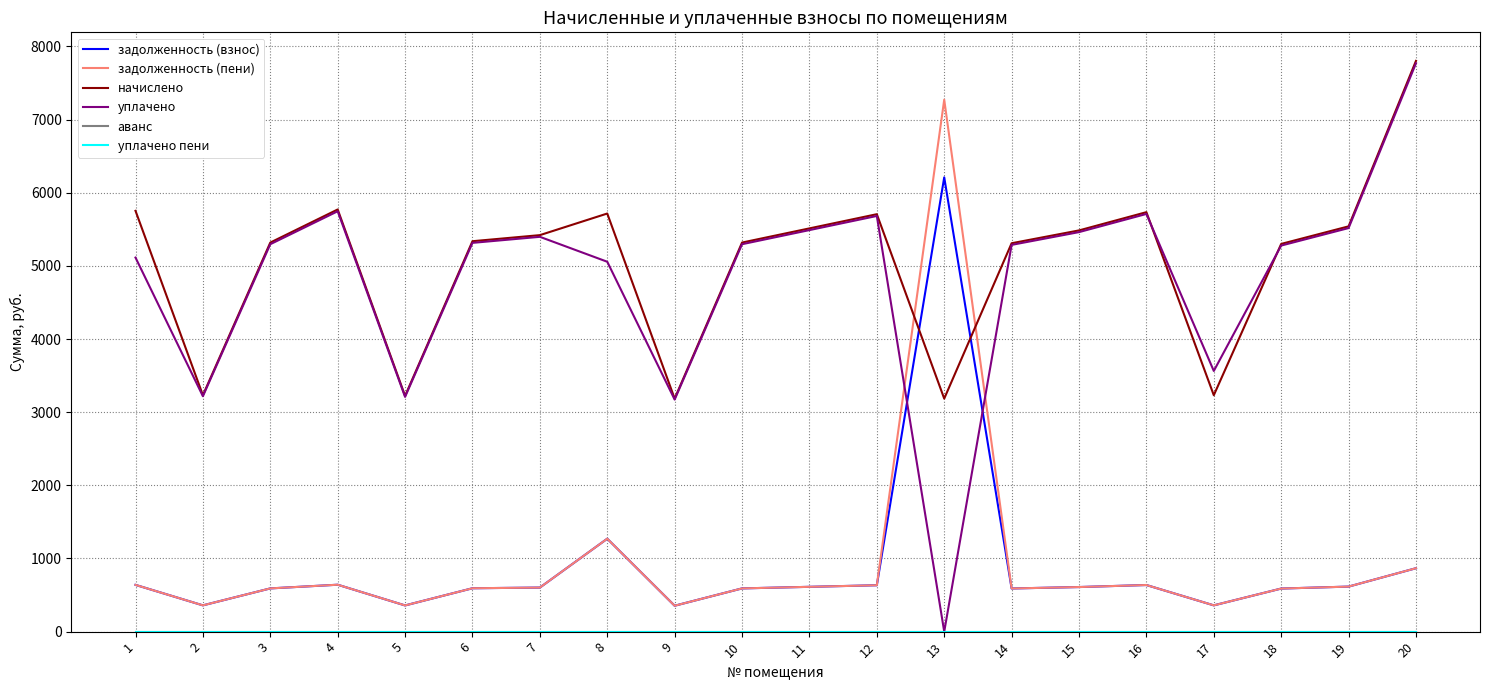

List the series in order of their peak value, lowest first.

аванс, уплачено пени, задолженность (взнос), задолженность (пени), уплачено, начислено